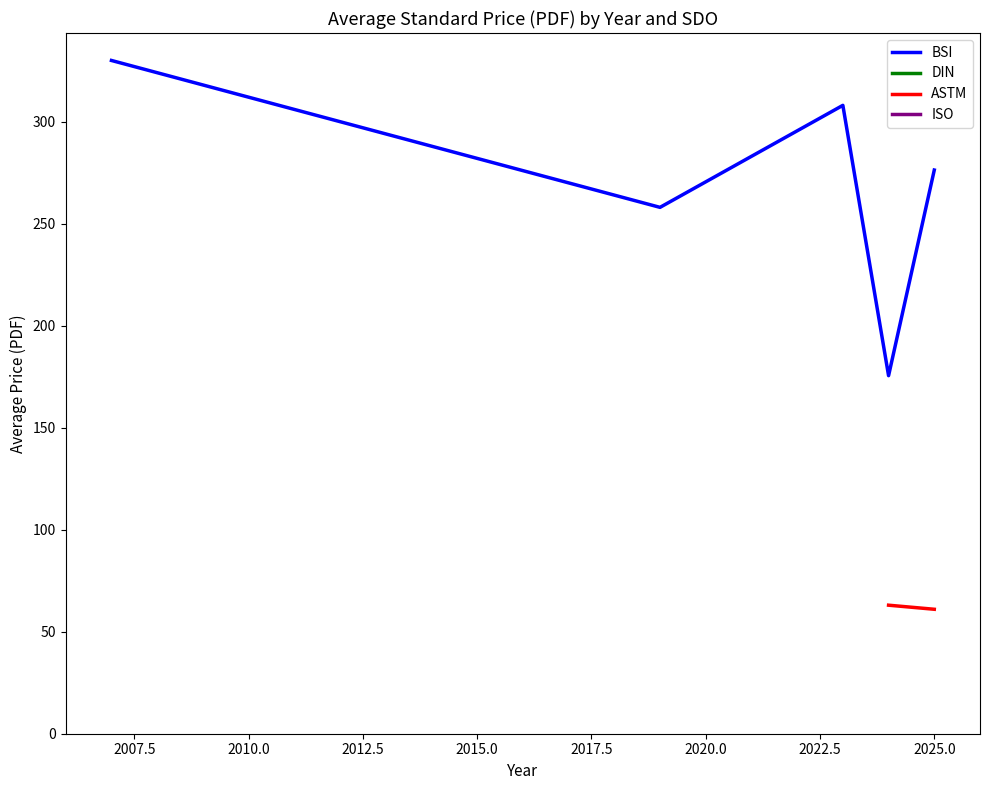

What is the highest value of the BSI series?

330.0